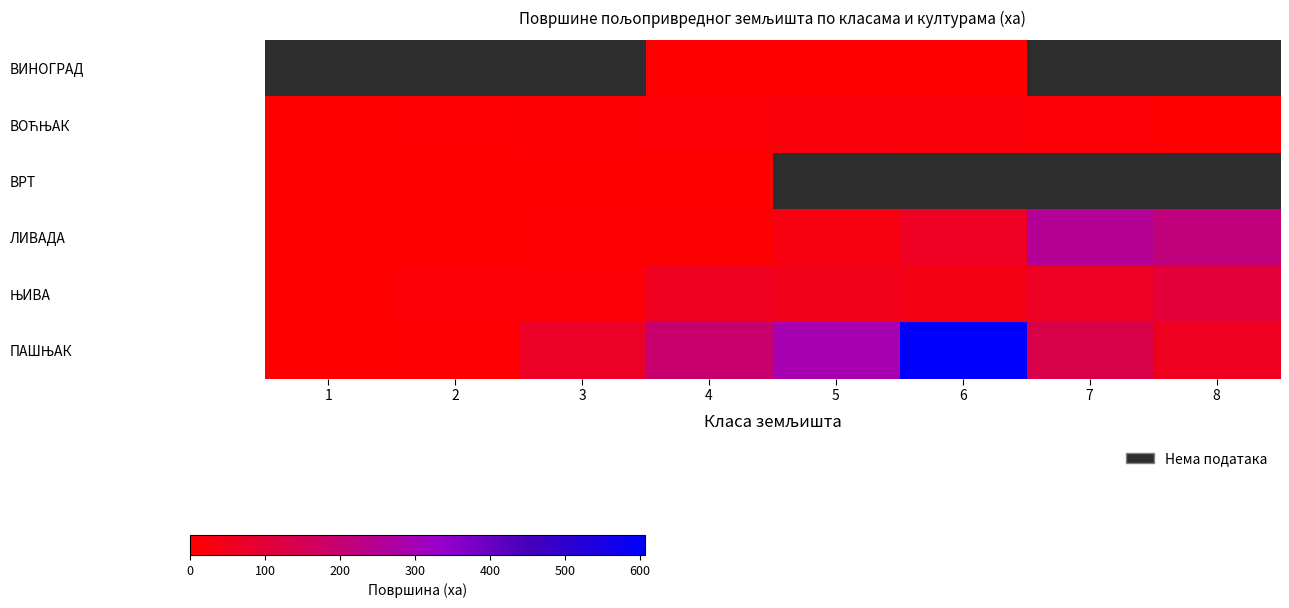

At 4, list the series in order from smallest to largest.

ВРТ, ВИНОГРАД, ЛИВАДА, ВОЋЊАК, ЊИВА, ПАШЊАК